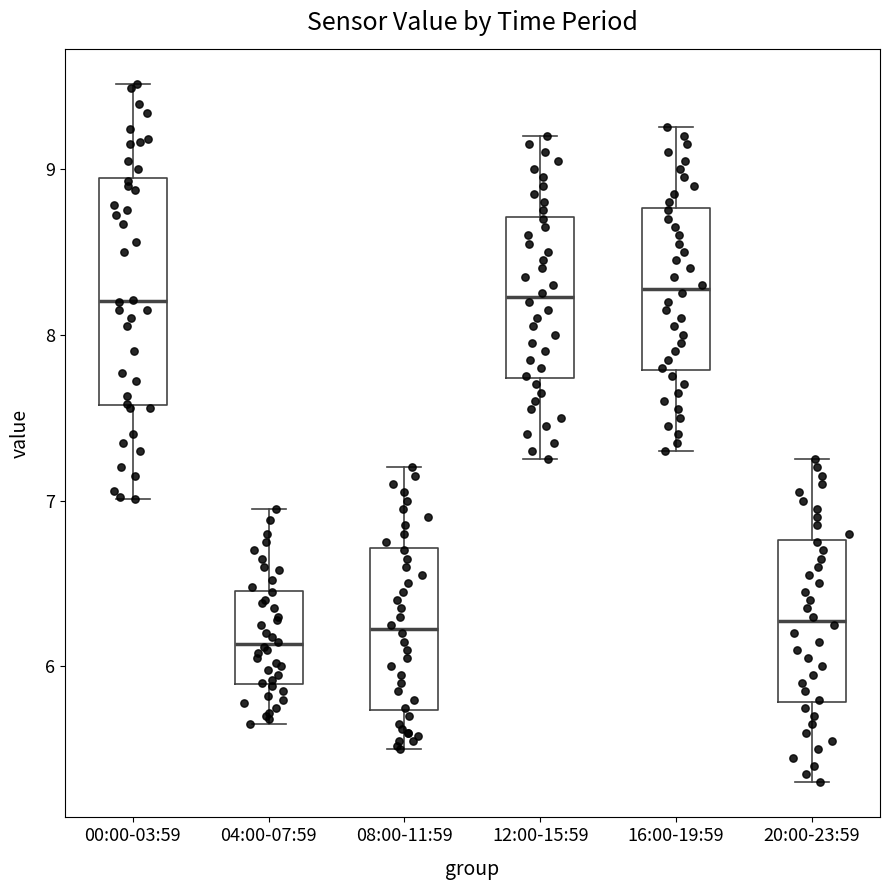

Reading left to right, transcribe this box plot: for each box, give where its median line is, the range the box spans, and where its two whiskers end, as read against the y-axis. The values are not printed on the chart, so give them approximately, as read against the axis.

00:00-03:59: median 8.2, box 7.6 to 8.9, whiskers 7.0 to 9.5
04:00-07:59: median 6.1, box 5.9 to 6.5, whiskers 5.7 to 7.0
08:00-11:59: median 6.2, box 5.7 to 6.7, whiskers 5.5 to 7.2
12:00-15:59: median 8.2, box 7.7 to 8.7, whiskers 7.3 to 9.2
16:00-19:59: median 8.3, box 7.8 to 8.8, whiskers 7.3 to 9.3
20:00-23:59: median 6.3, box 5.8 to 6.8, whiskers 5.3 to 7.3